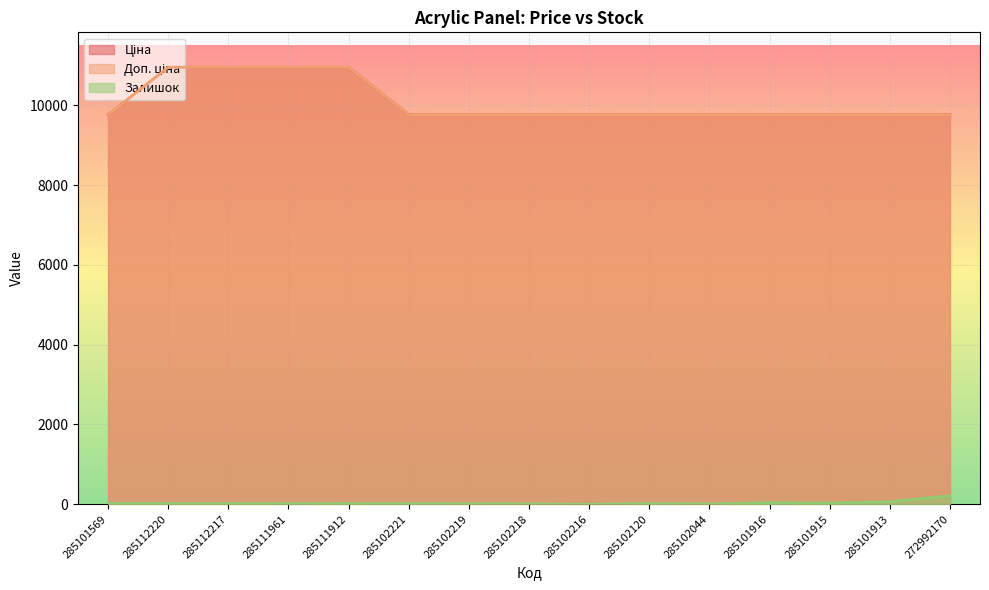

Is the value of Доп. ціна at 285102044 greater than the value of Ціна at 285111912?

No